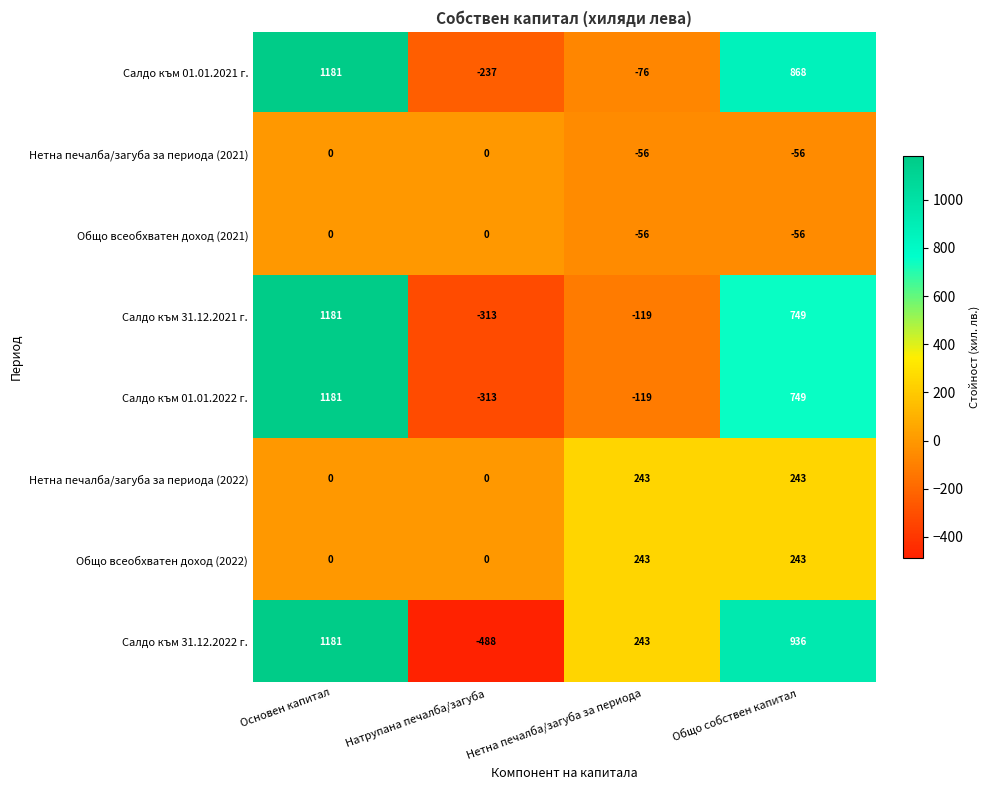

At which category is the sum across all series the highest?

Основен капитал